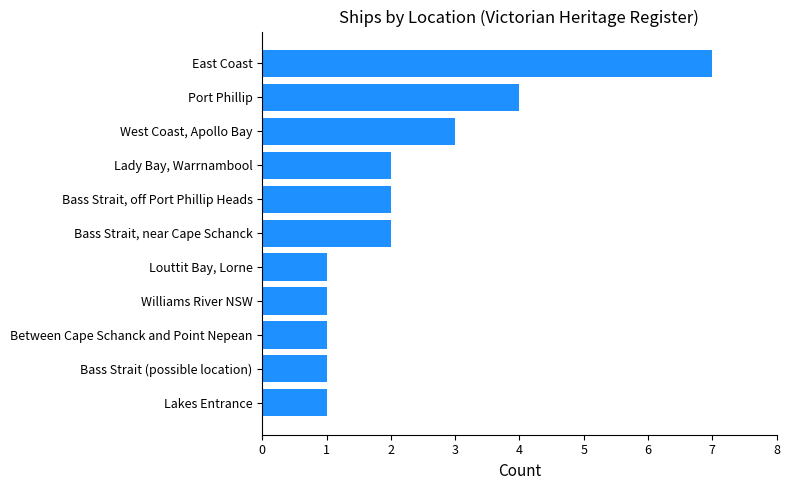

What is the sum of all values?

25